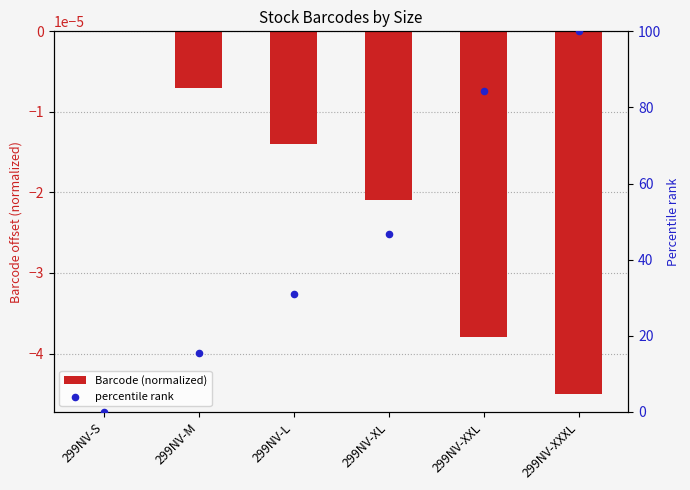

Is the value of percentile rank at 299NV-L greater than the value of Barcode (normalized) at 299NV-L?

Yes